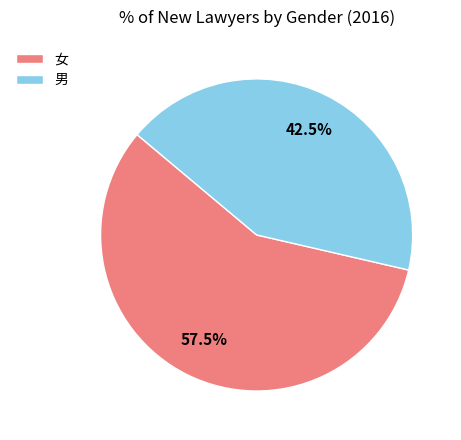

The 男 slice represents 54% of the pie. True or false?

False